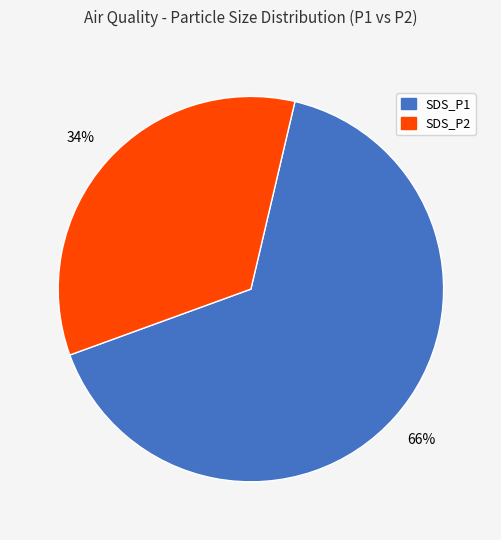

What is the ratio of the value at SDS_P1 to the value at SDS_P2?

1.9